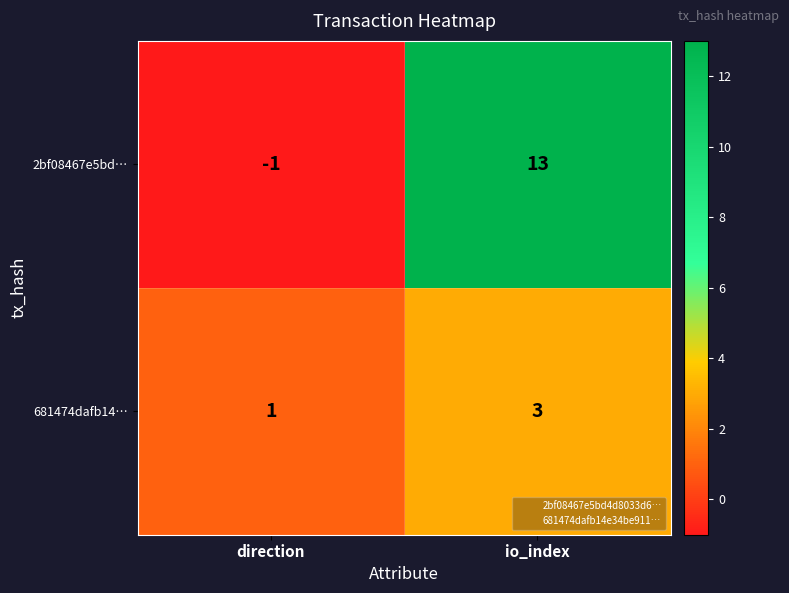

What is the sum of all 2bf08467e5bd… values?

12